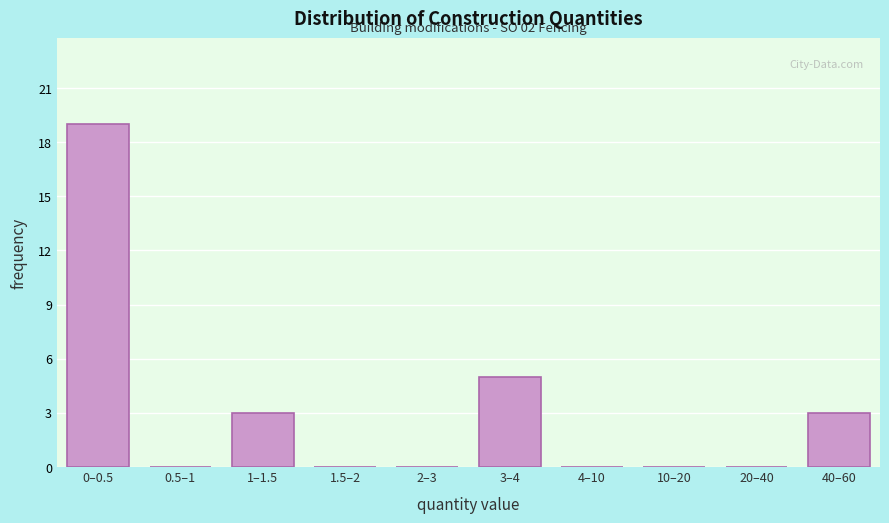

Reading right to left, what are all the values shown in this chart?

40–60=3	20–40=0	10–20=0	4–10=0	3–4=5	2–3=0	1.5–2=0	1–1.5=3	0.5–1=0	0–0.5=19